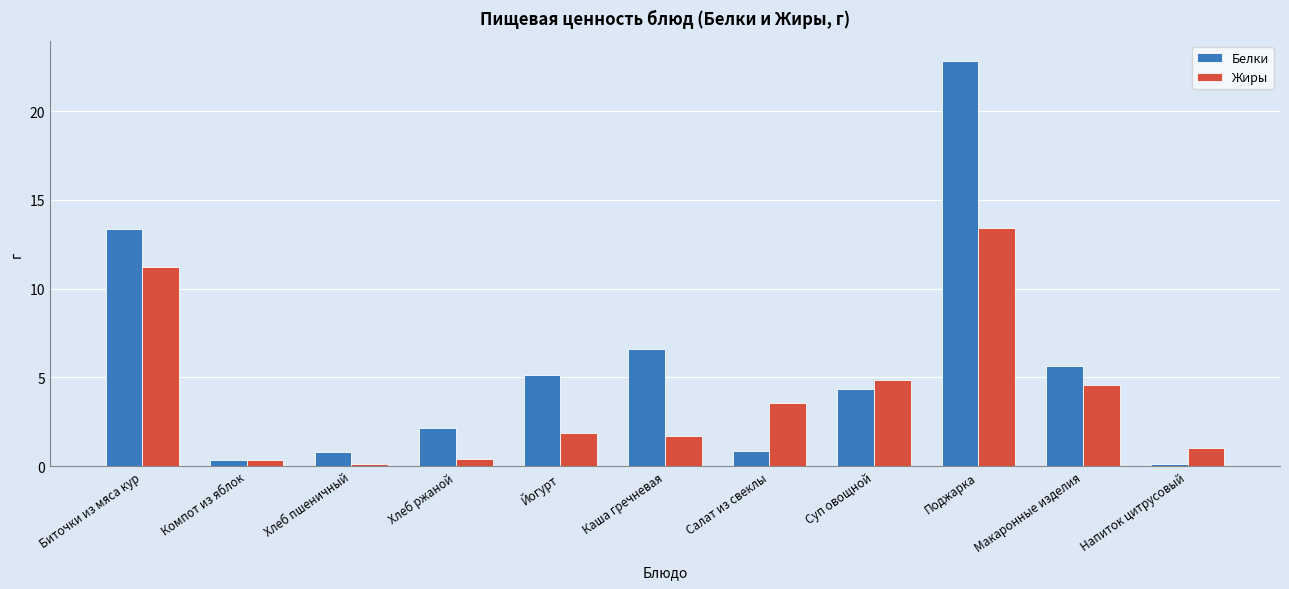

What position from the left is Поджарка?

9